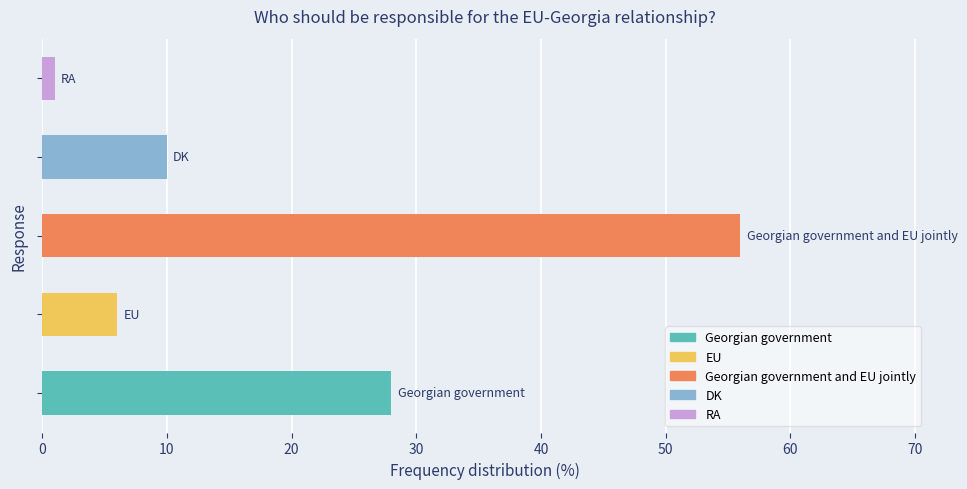

What is the maximum value shown in the chart?

56